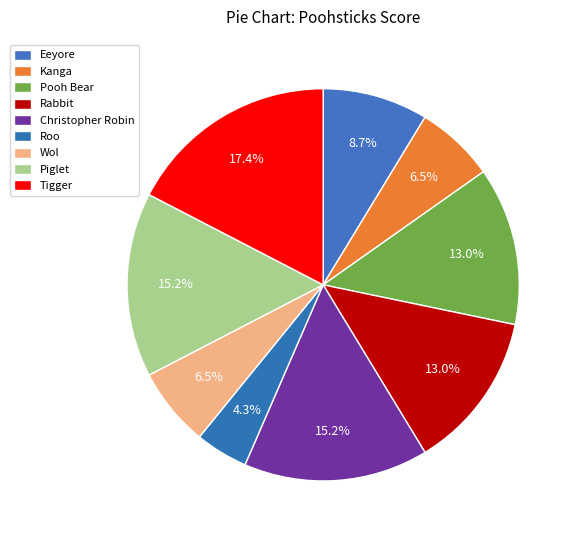

Is there any slice that represents more than half of the pie?

No